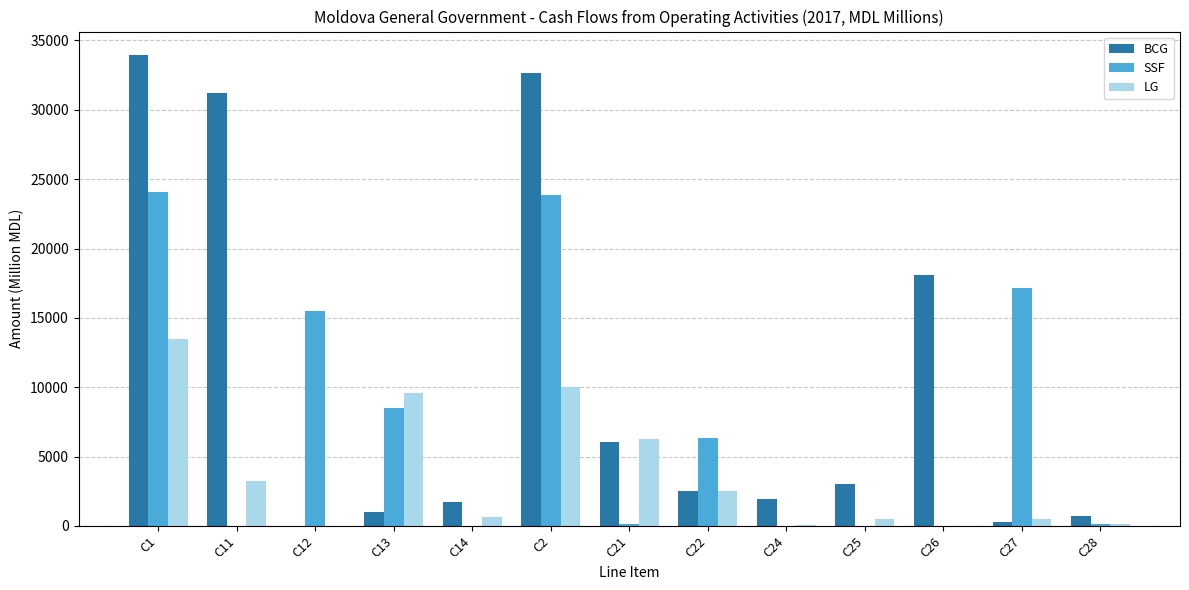

What is the spread (max minus min) of values at C21?

6082.3